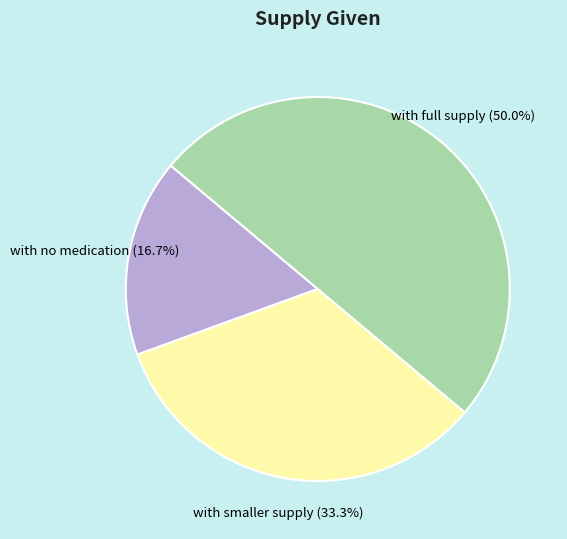

Which slice is the largest?

with full supply